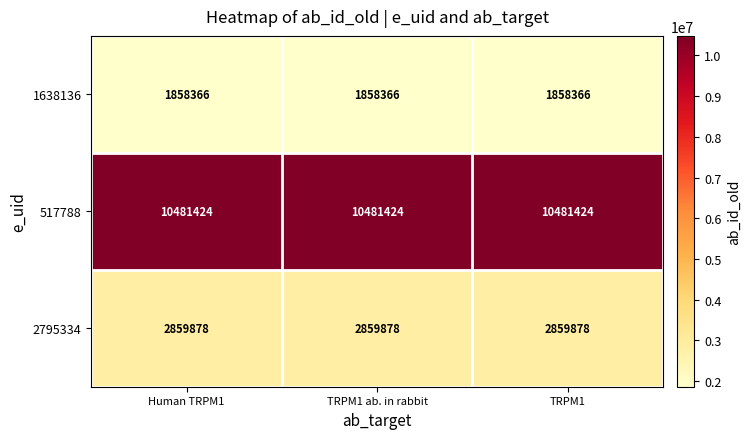

What is the smallest value displayed?

1858366